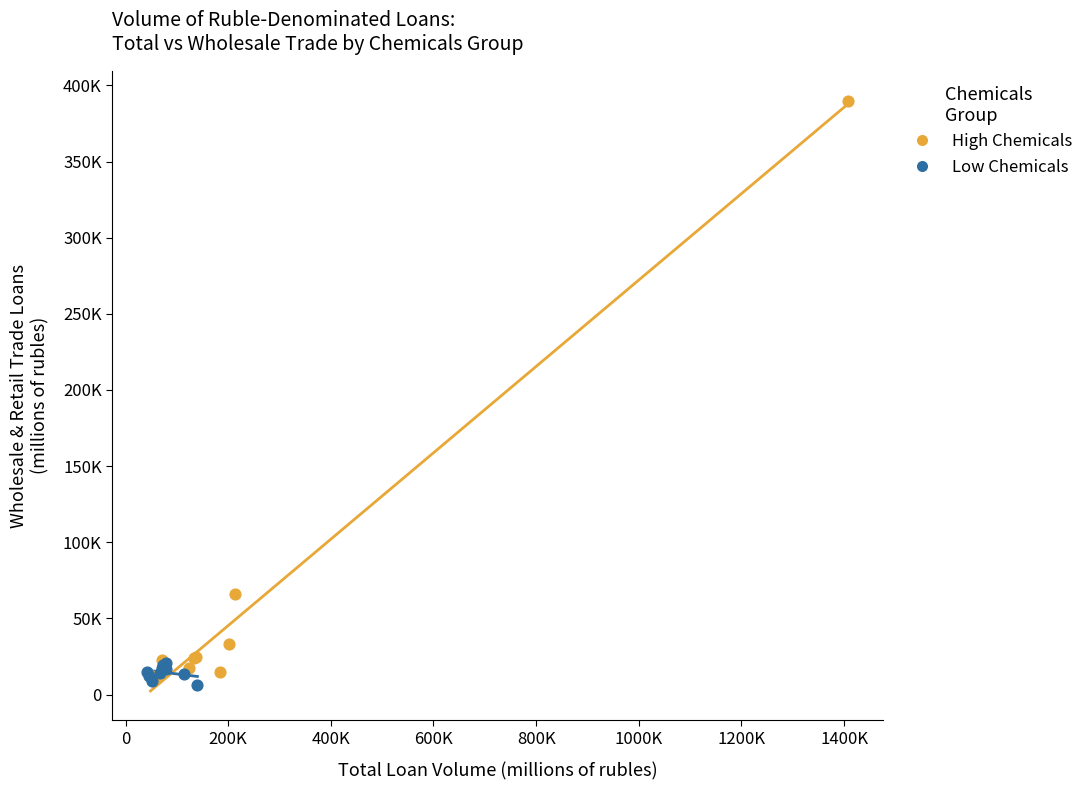

Which series has the largest Y range (max minus min)?

High Chemicals